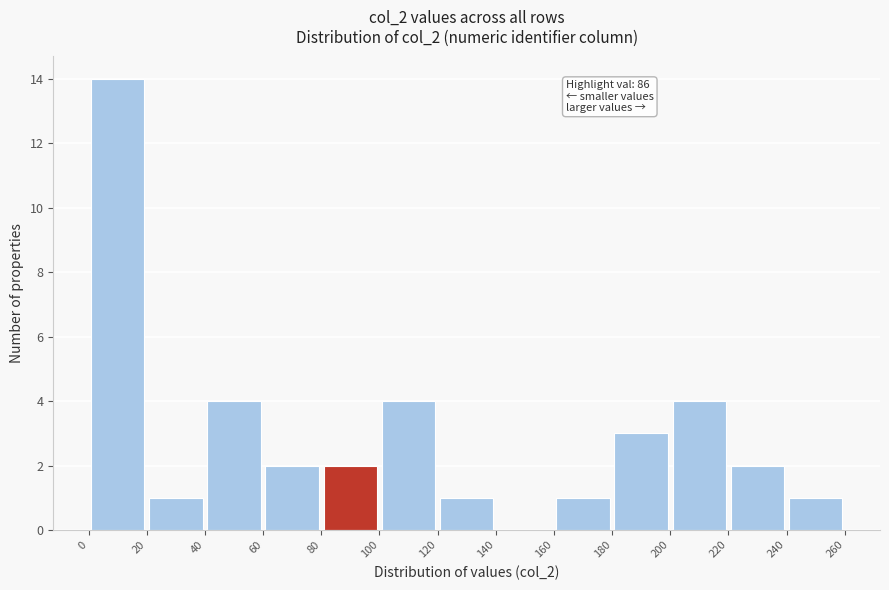

Over which range of the x-axis is the bar tallest?

0 to 20